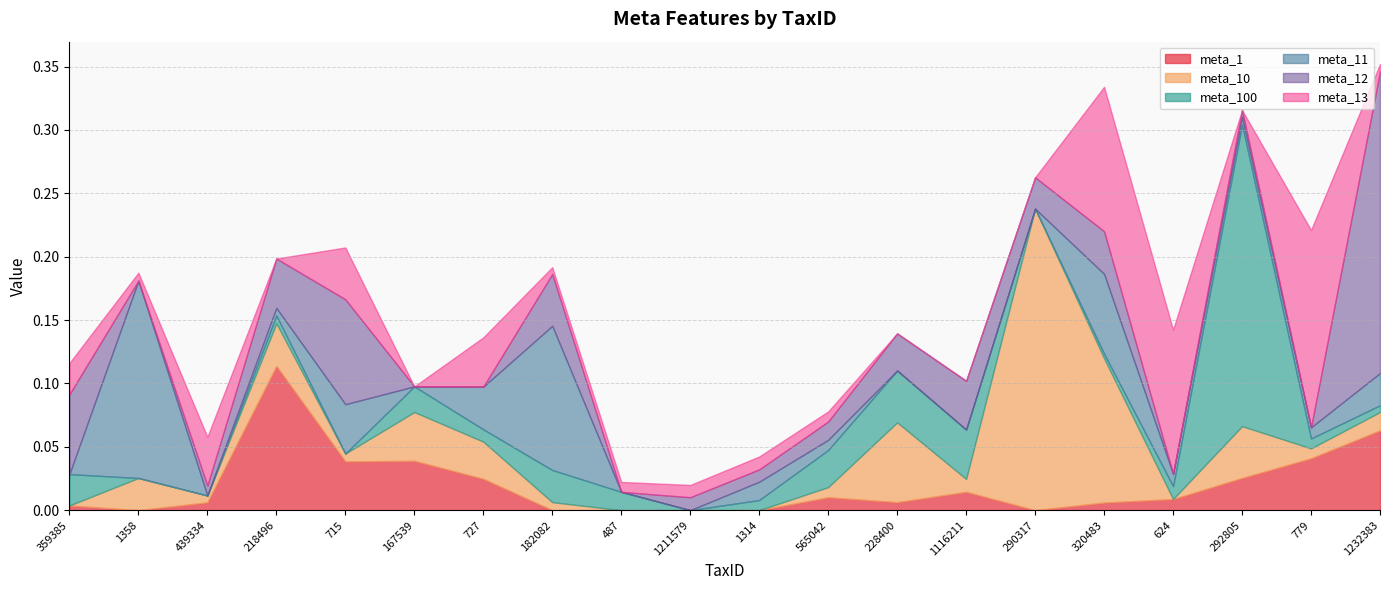

Does the chart have visible grid lines?

Yes